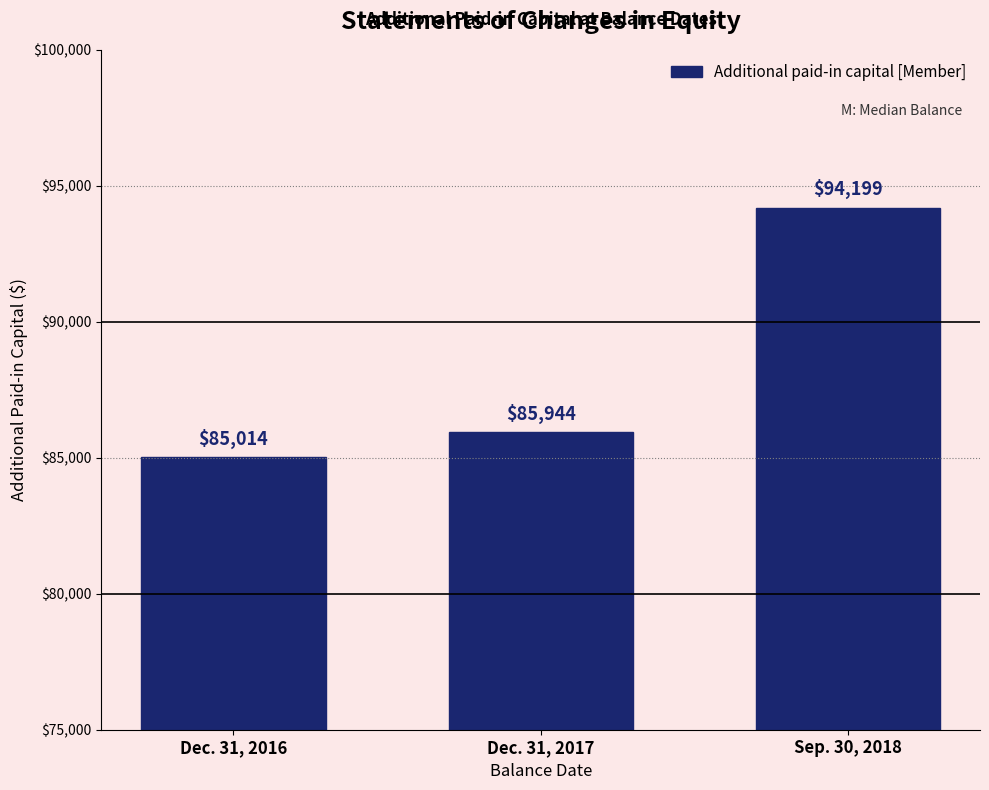

Reading left to right, list all the values displayed in this chart.

85014	85944	94199